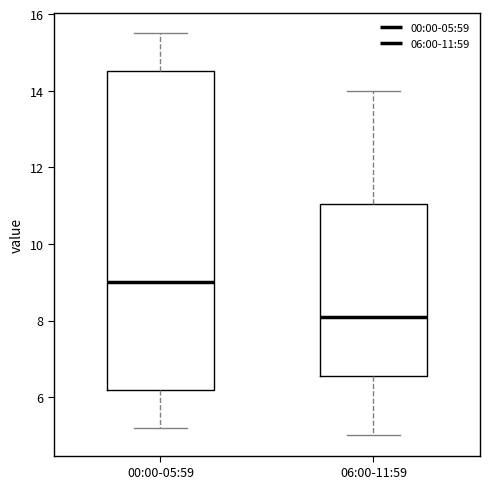

Where does the upper whisker of the box for 00:00-05:59 end on the y-axis? The values are not printed on the chart, so give them approximately, as read against the axis.

15.6